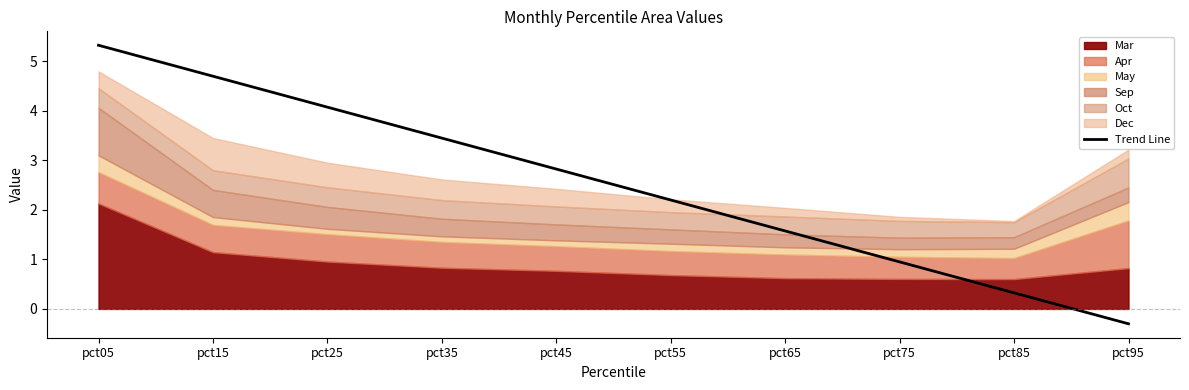

Where does the data first go above 2?

pct05